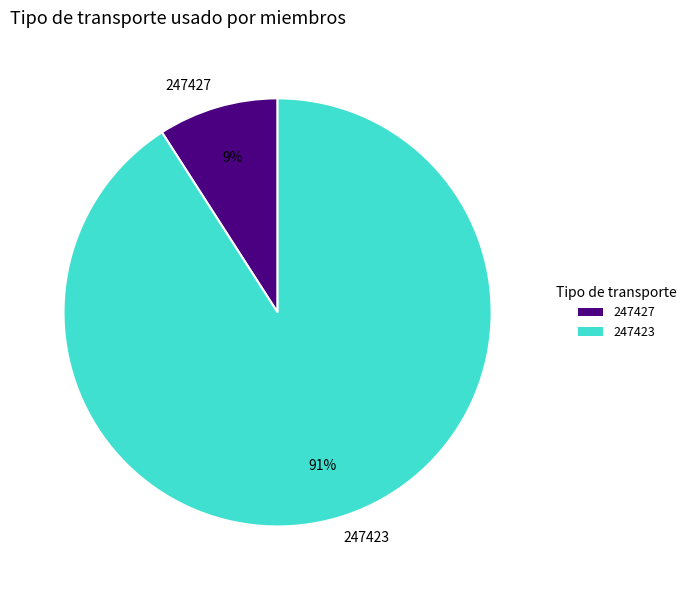

Which slice is the largest?

247423